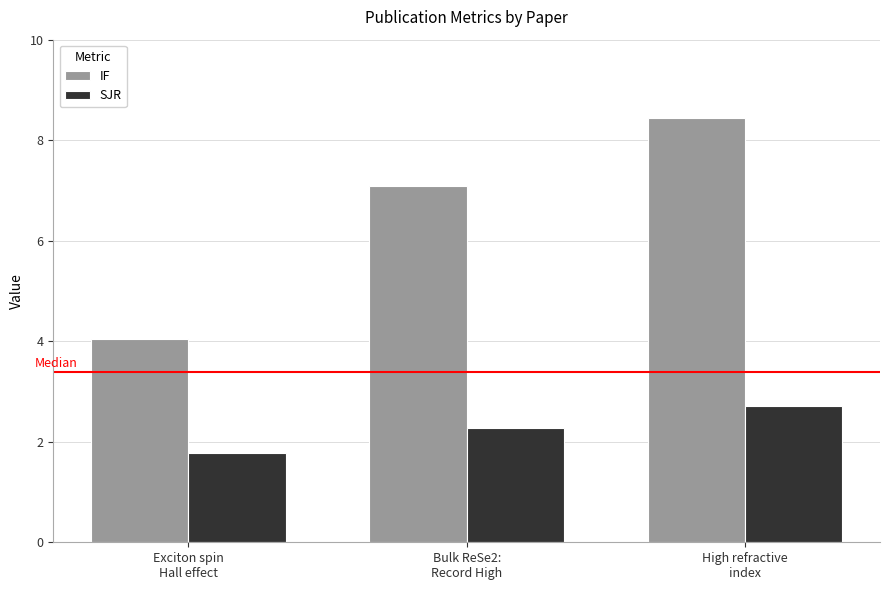

Read the SJR value at High refractive
index.

2.7